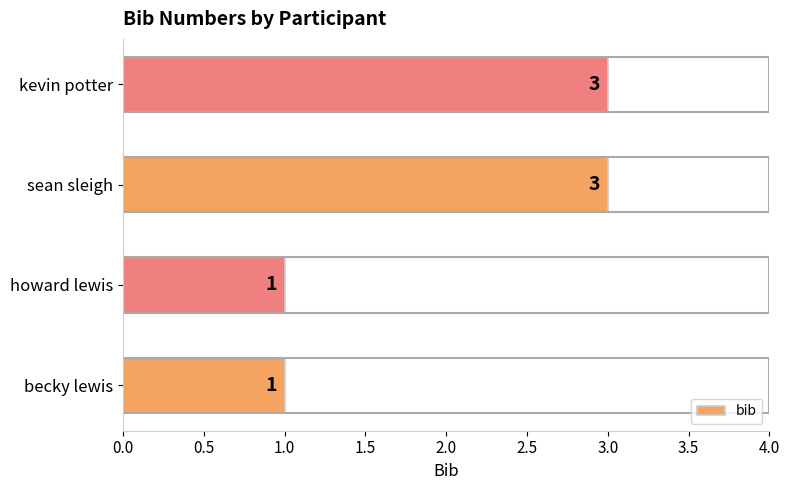

What is the maximum value shown in the chart?

3